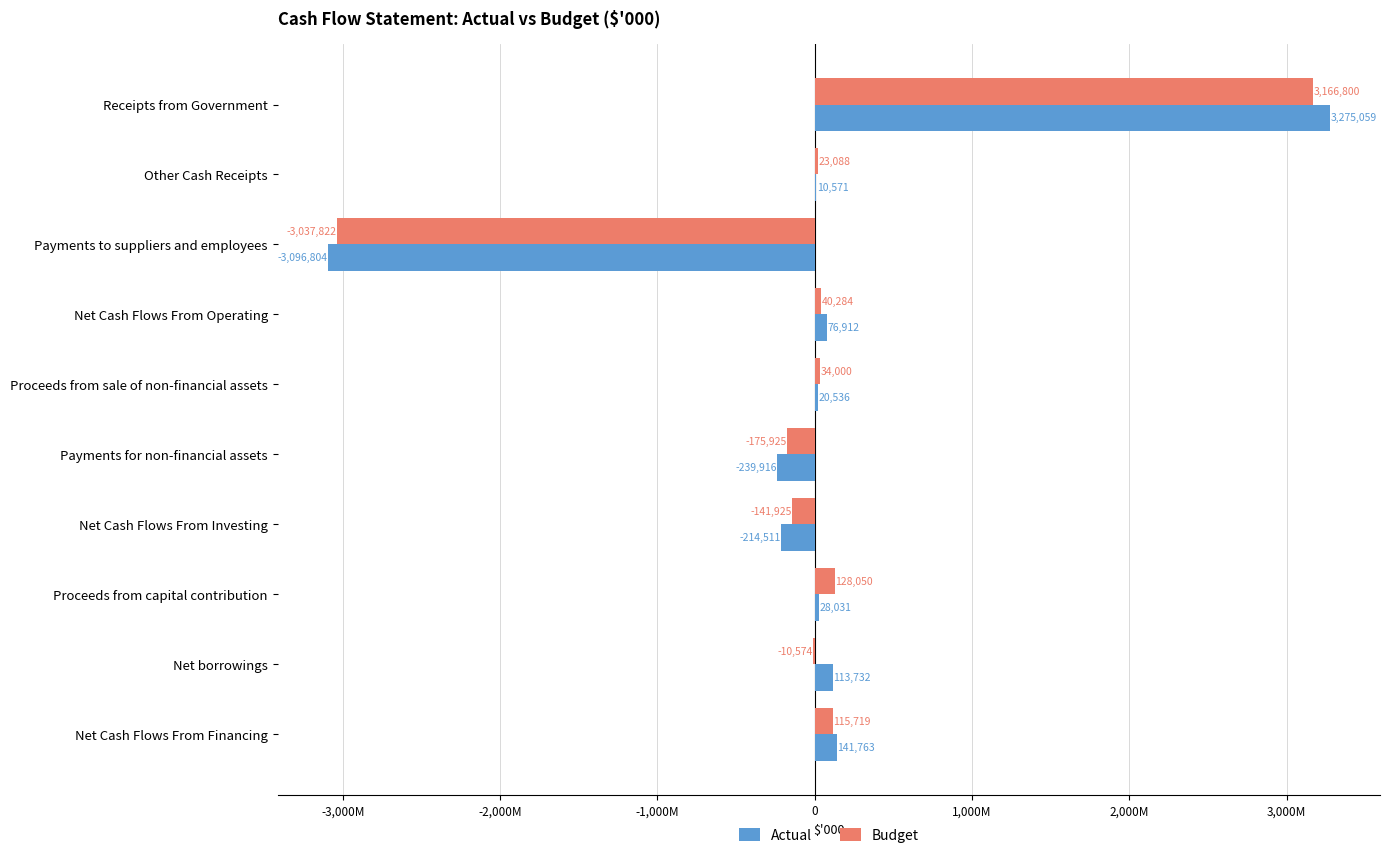

What are all the series names shown in the legend?

Actual, Budget